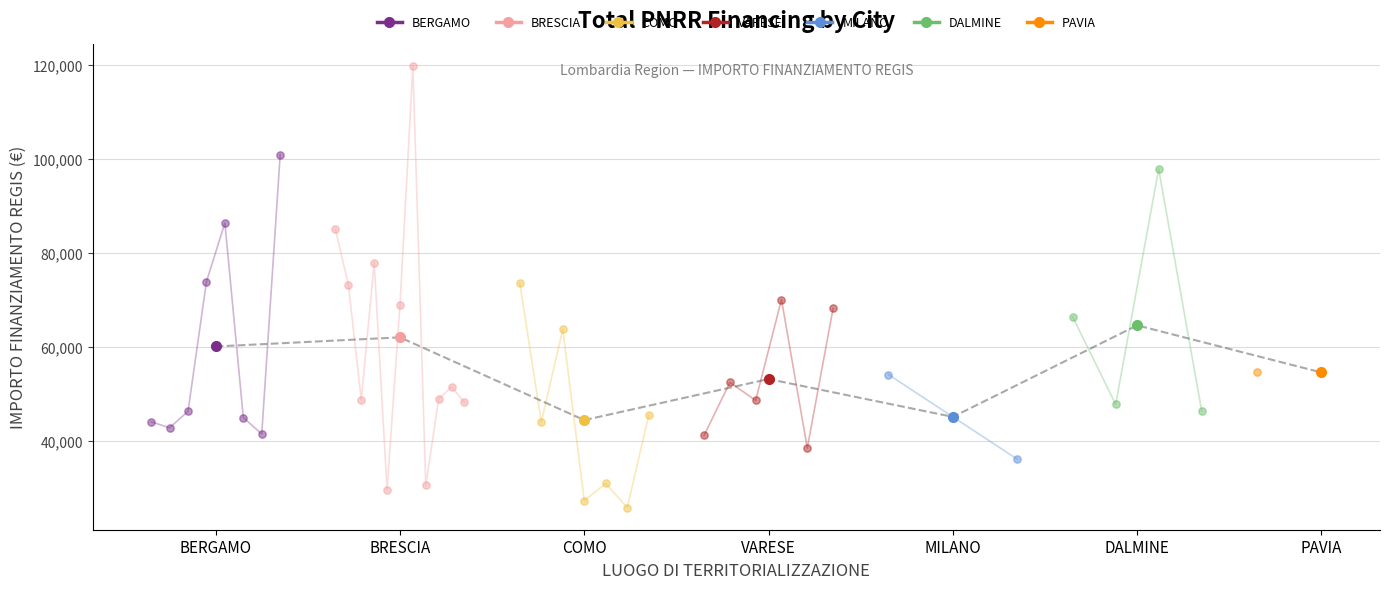

Approximately how many times larger is the value at VARESE compared to MILANO?

1.2